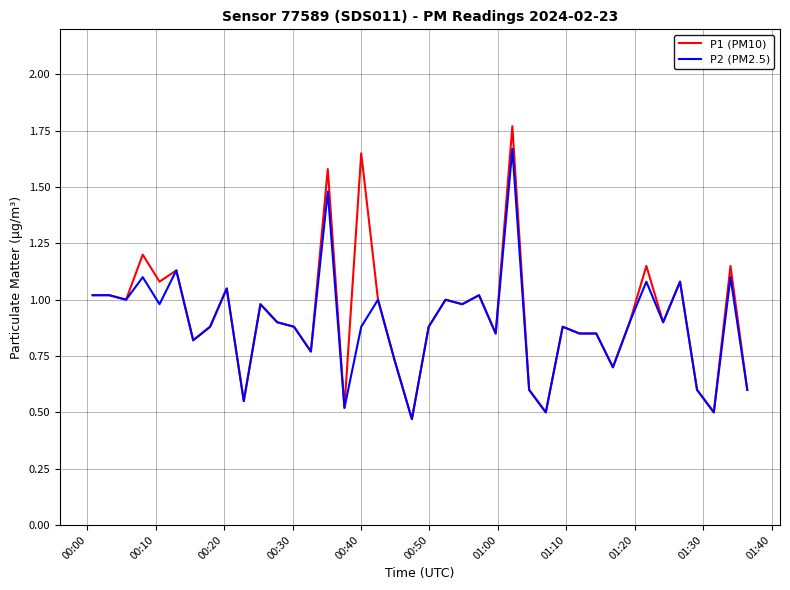

At how many categories does at least one series exceed 0?

40